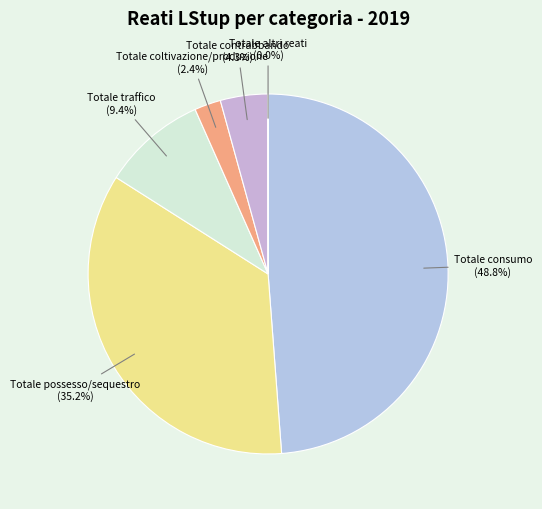

Count the number of slices in the pie.

6